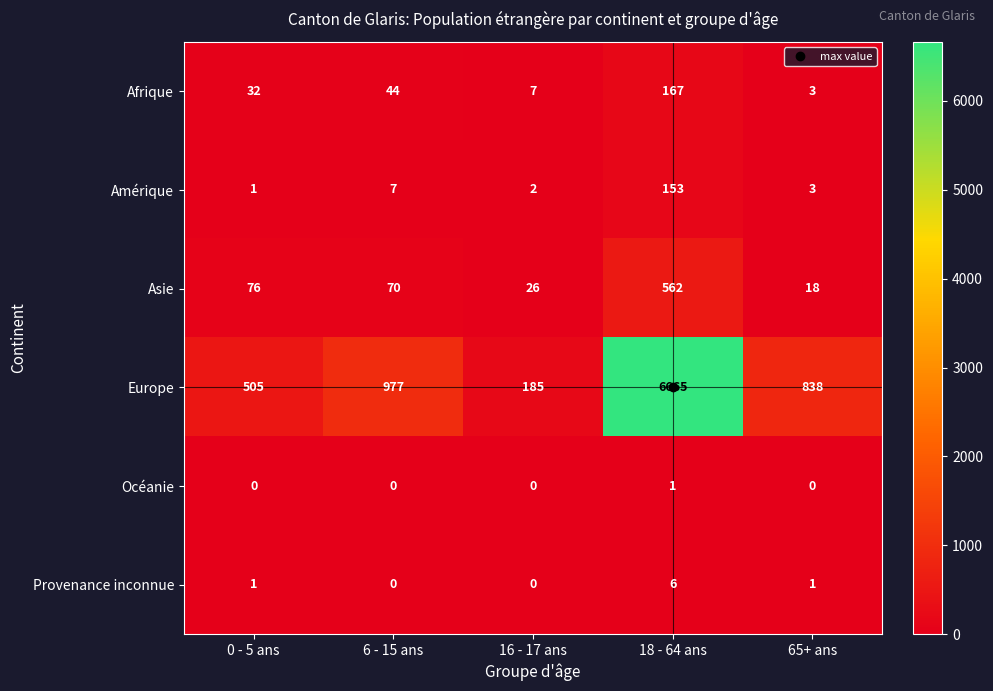

What is the minimum value for Europe?

185